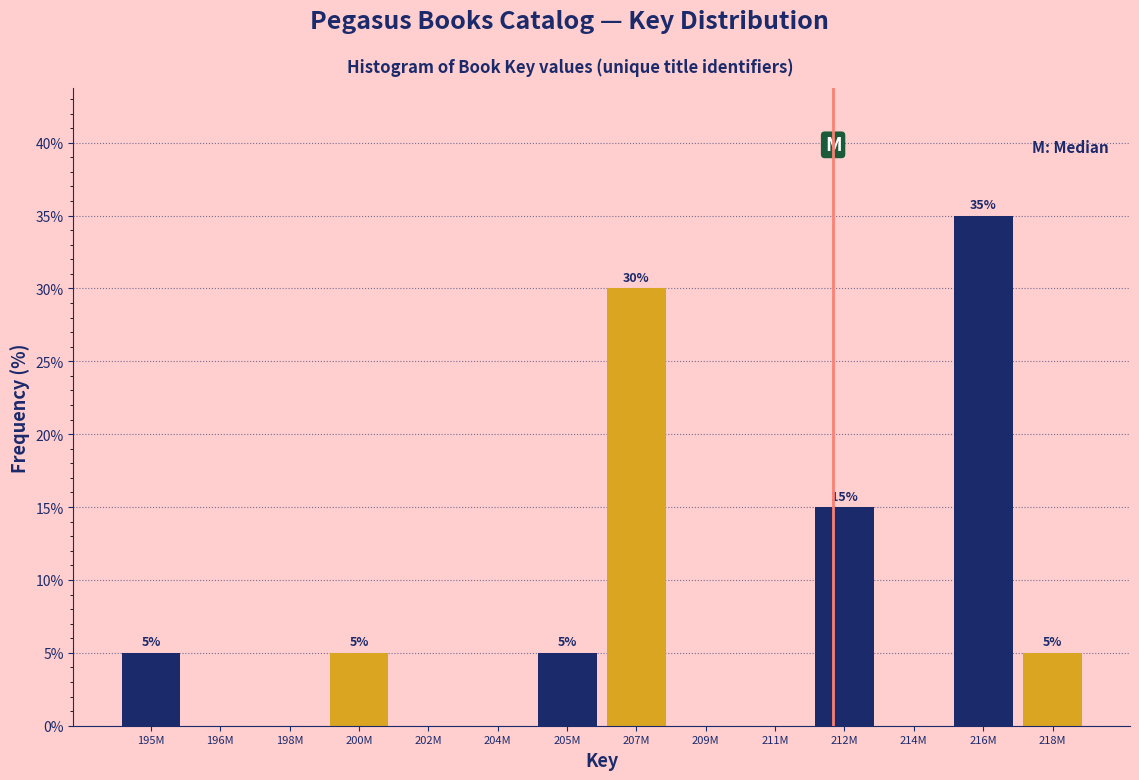

Reading right to left, transcribe all the data shown in this chart.

218M=5	216M=35	214M=0	212M=15	211M=0	209M=0	207M=30	205M=5	204M=0	202M=0	200M=5	198M=0	196M=0	195M=5